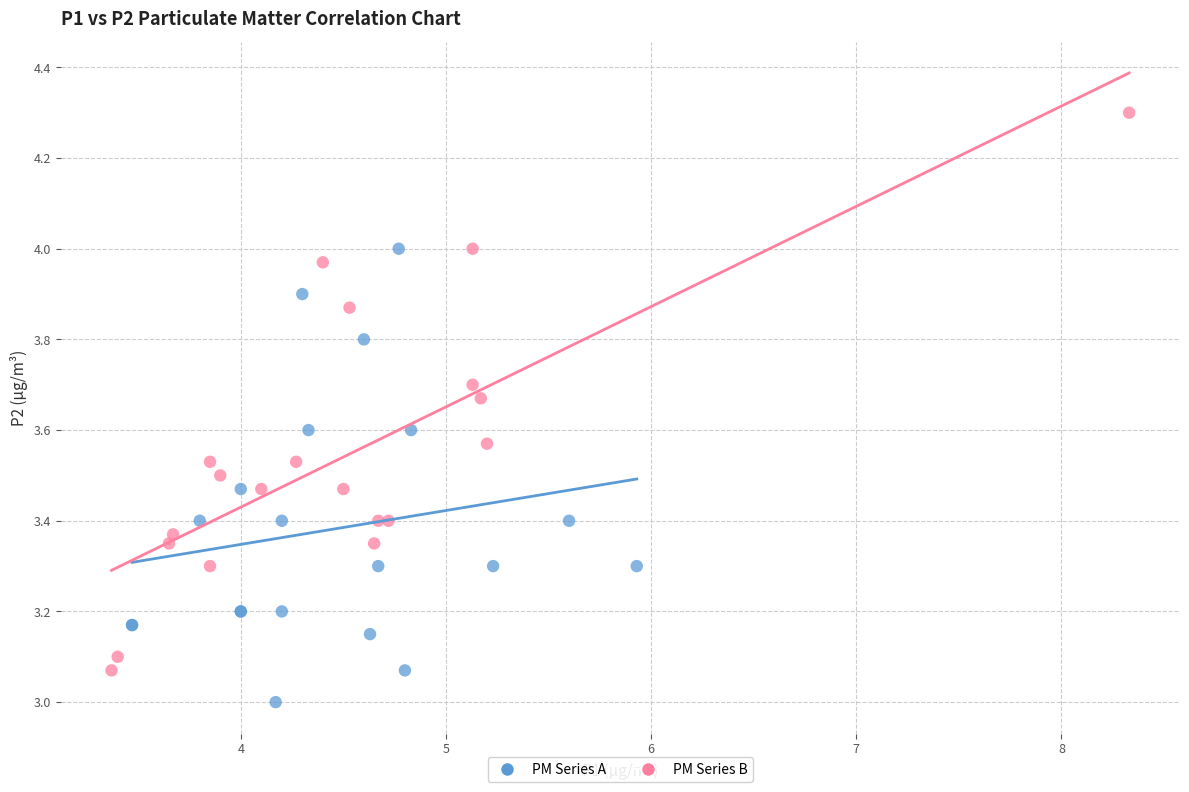

Which series contains the highest Y value?

PM Series B